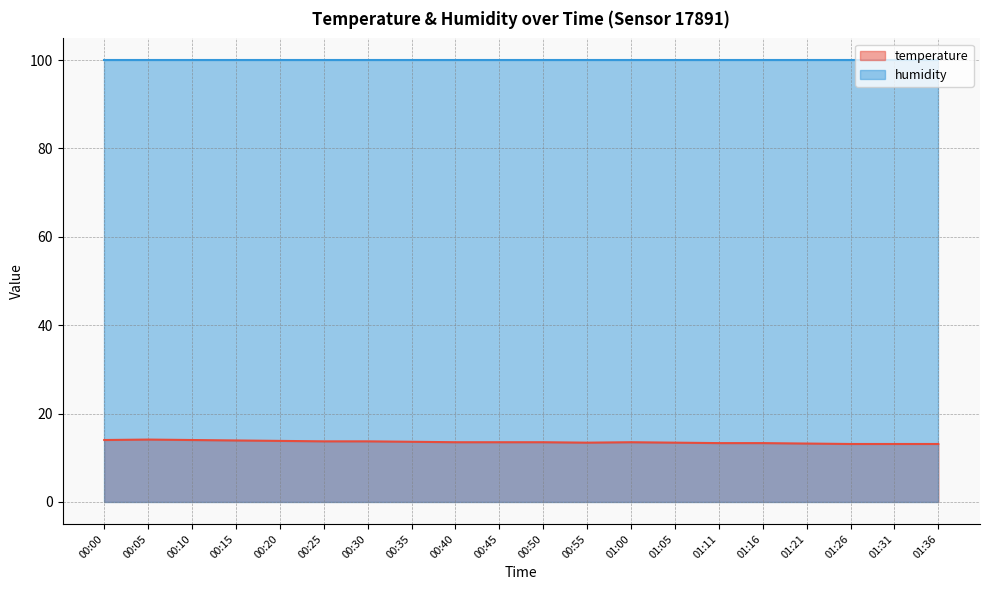

Reading left to right, what are all the values shown in this chart?

00:00=14.0	00:05=14.1	00:10=14.0	00:15=13.9	00:20=13.8	00:25=13.7	00:30=13.7	00:35=13.6	00:40=13.5	00:45=13.5	00:50=13.5	00:55=13.4	01:00=13.5	01:05=13.4	01:11=13.3	01:16=13.3	01:21=13.2	01:26=13.1	01:31=13.1	01:36=13.1